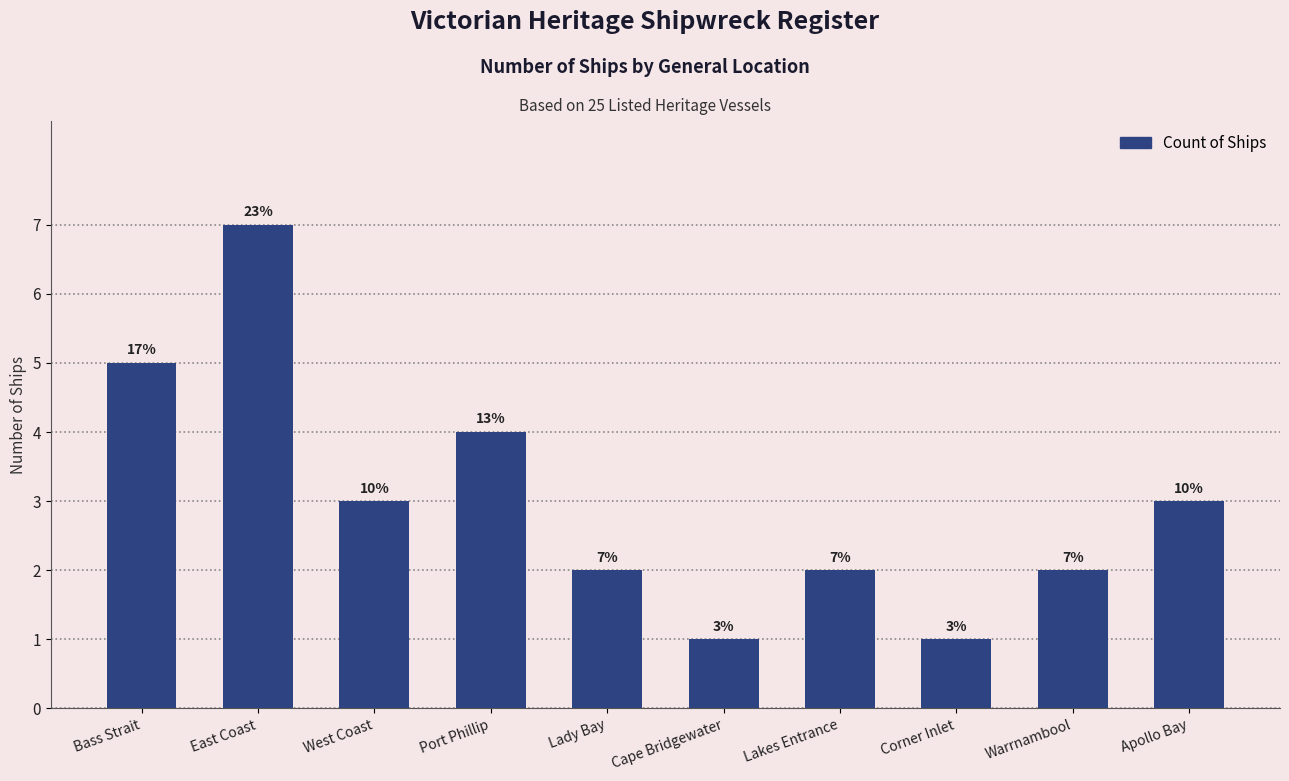

Where is the data nearest to the value 4?

Port Phillip